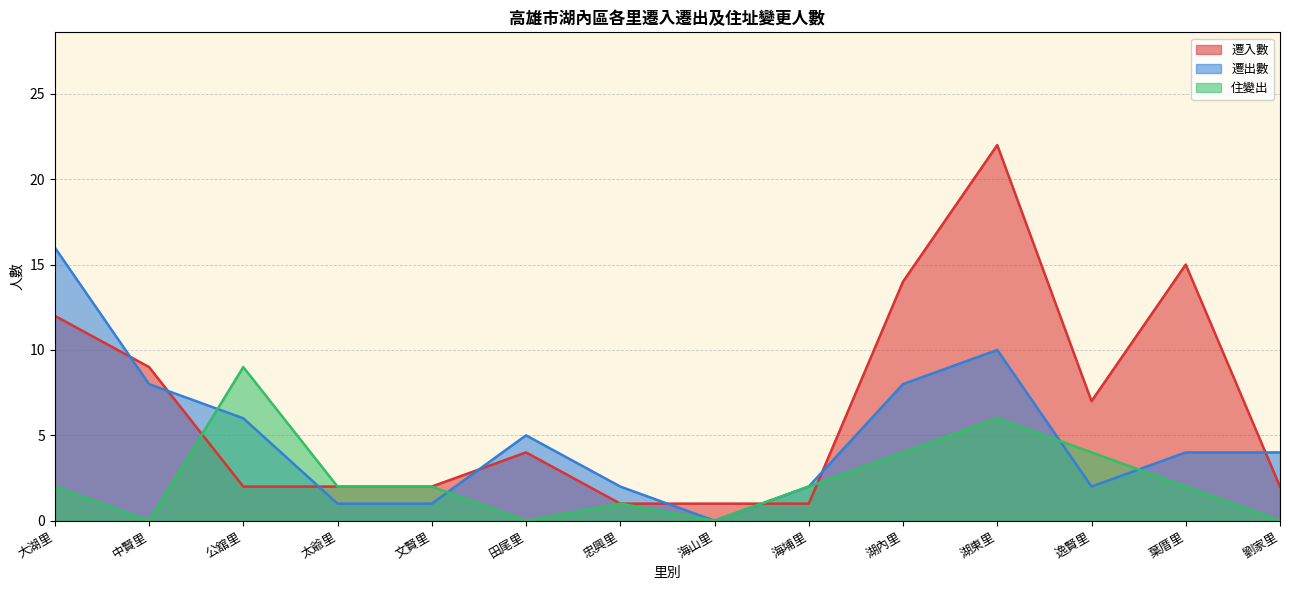

What is the label of the 1st point from the right?

劉家里